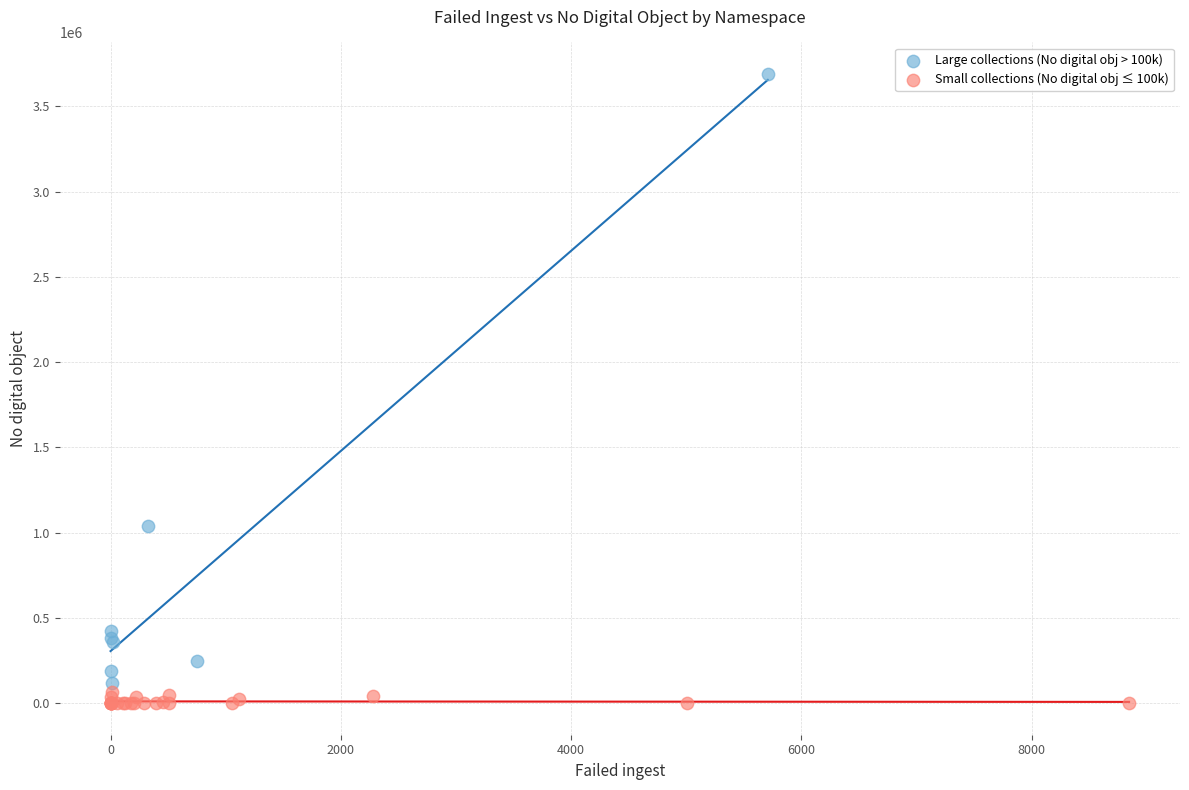

Which series contains the lowest Y value?

Small collections (No digital obj ≤ 100k)